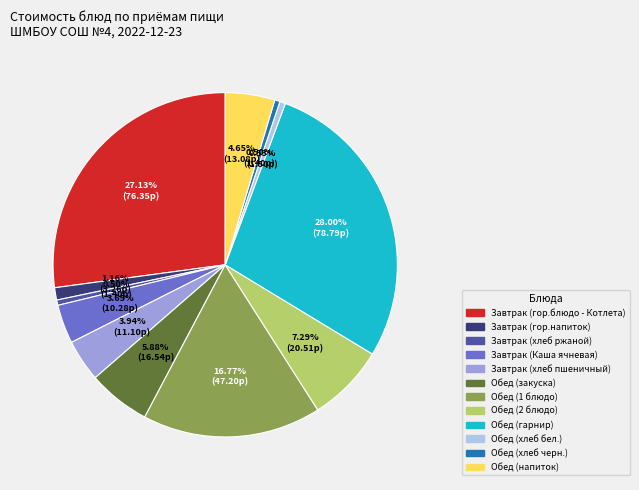

Which has a higher value, Обед (хлеб черн.) or Обед (2 блюдо)?

Обед (2 блюдо)